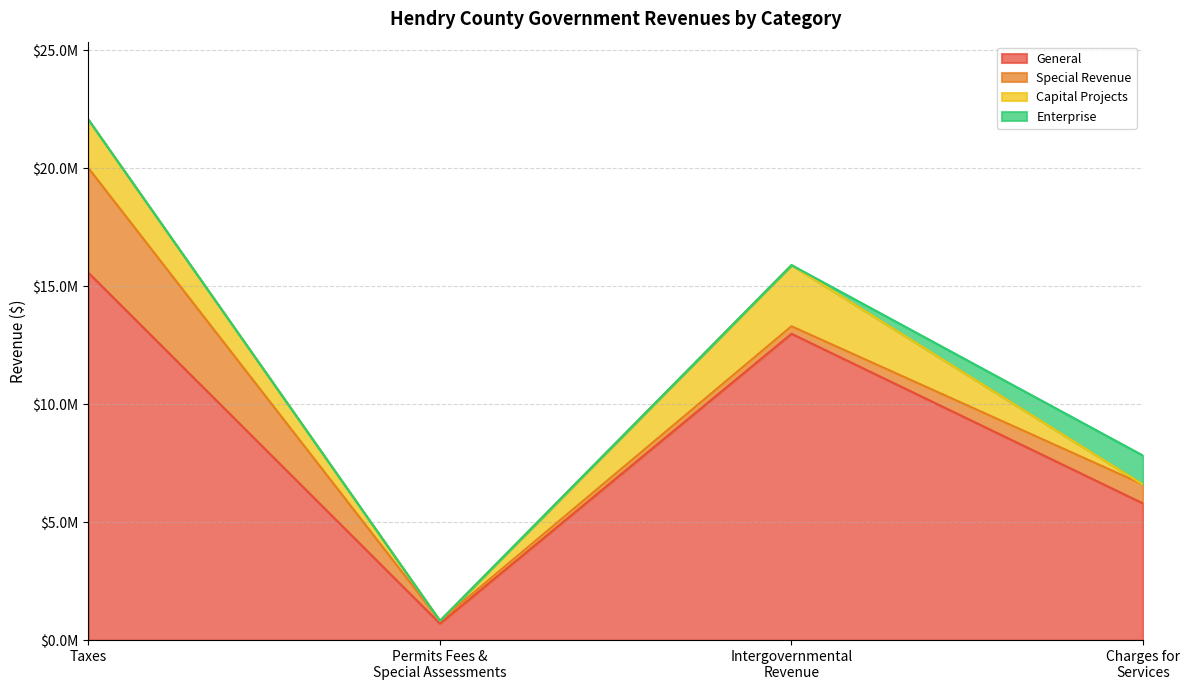

What are all the series names shown in the legend?

General, Special Revenue, Capital Projects, Enterprise